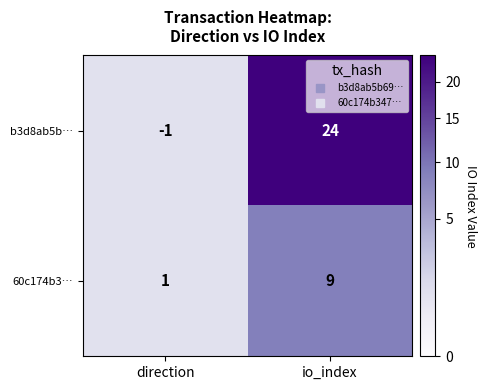

Which series has the largest range (max minus min)?

b3d8ab5b…